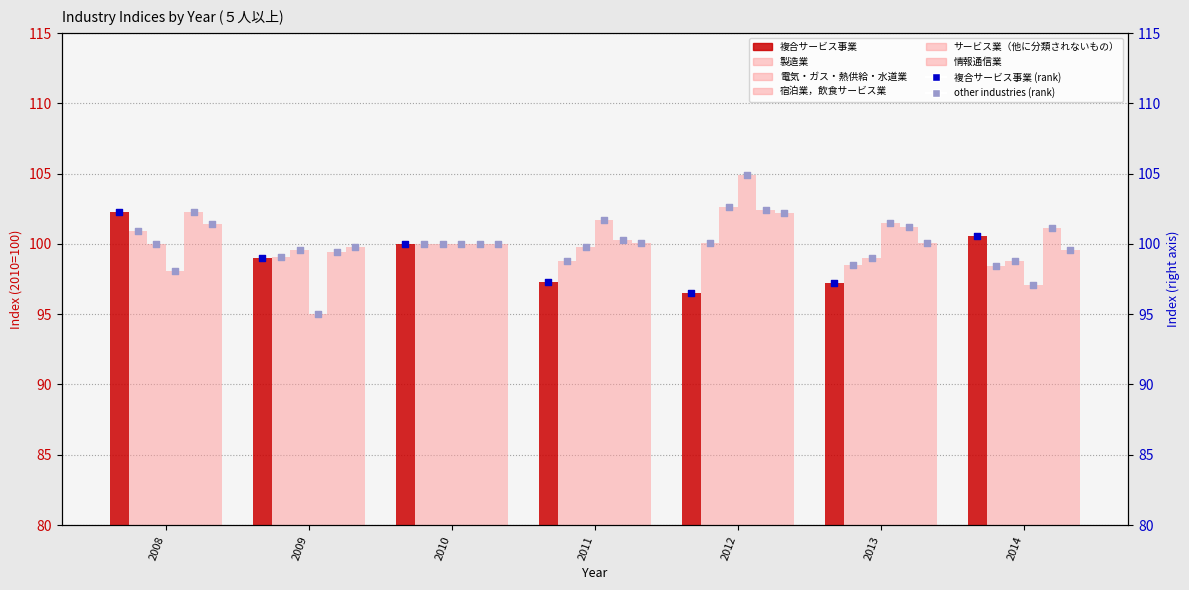

Which series has the largest Y range (max minus min)?

宿泊業，飲食サービス業